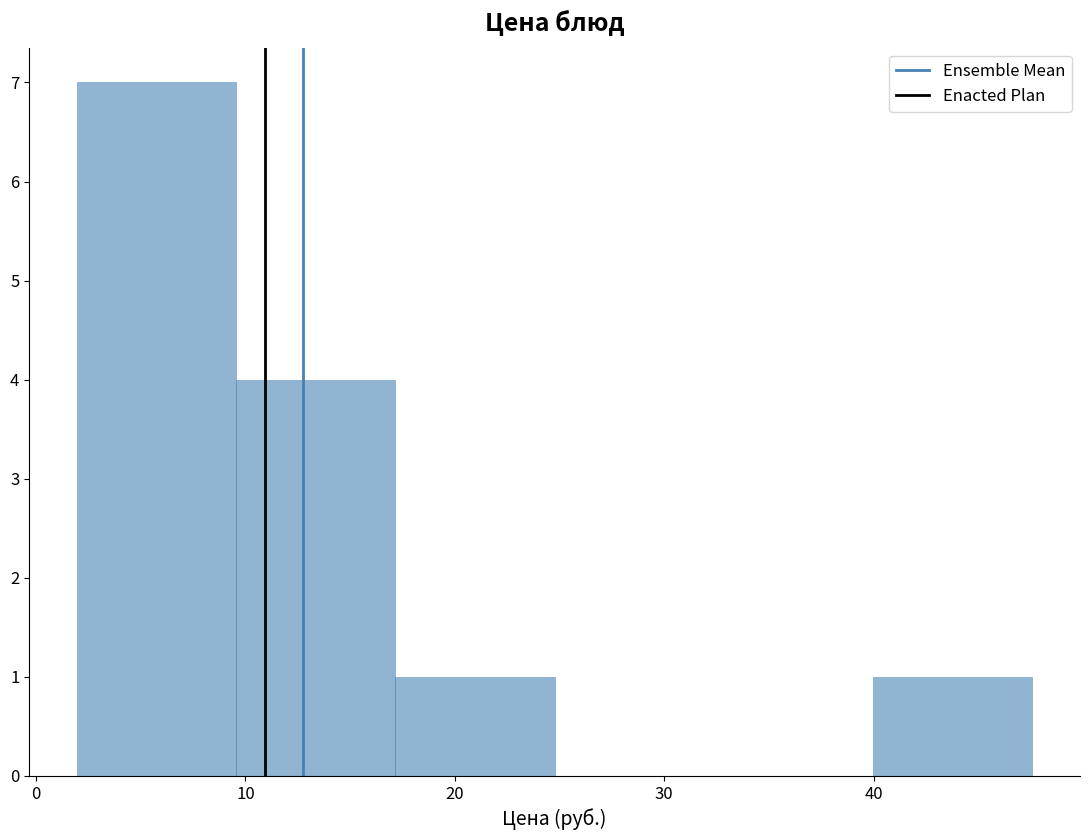

Reading left to right, list every bar in this chart as the range it spans on the x-axis followed by its height. Neither the bar edges nor the heights are printed on the chart, so give them approximately, as read against the axes.

2 to 10: 7
10 to 17: 4
17 to 25: 1
25 to 32: 0
32 to 40: 0
40 to 48: 1